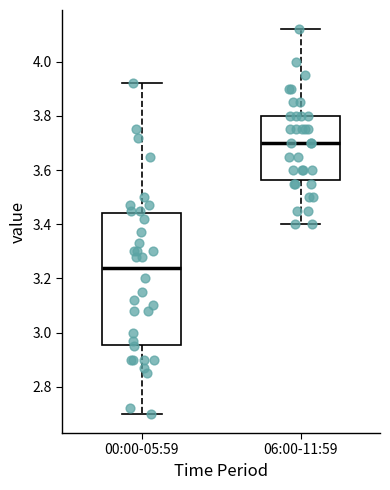

Which box has the highest median line?

06:00-11:59